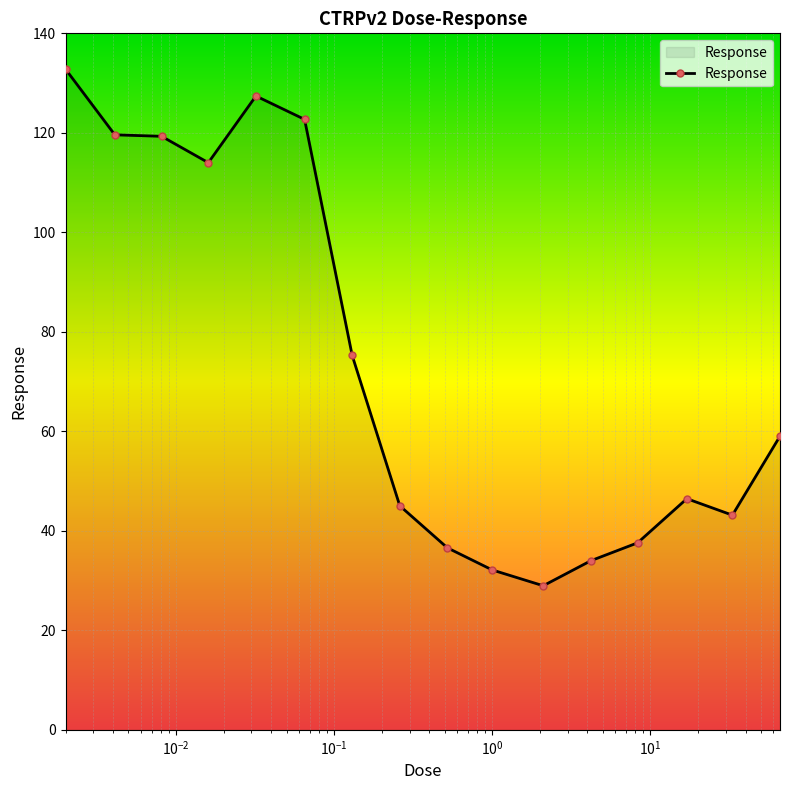

What is the value of the 16th point from the left?

59.0